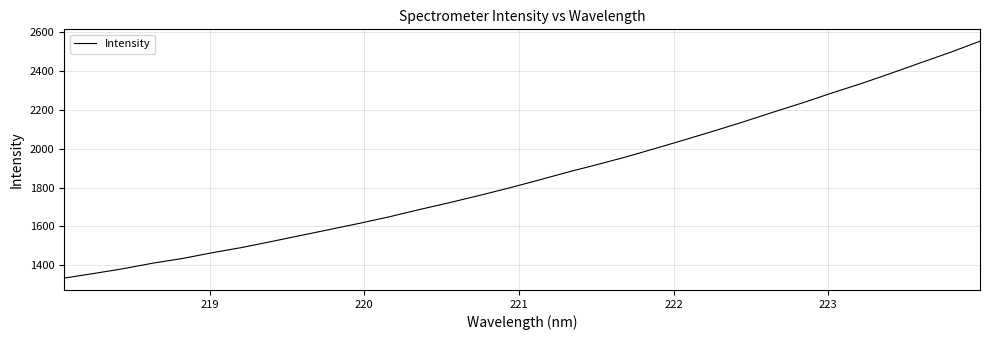

What is the maximum value shown in the chart?

2554.8